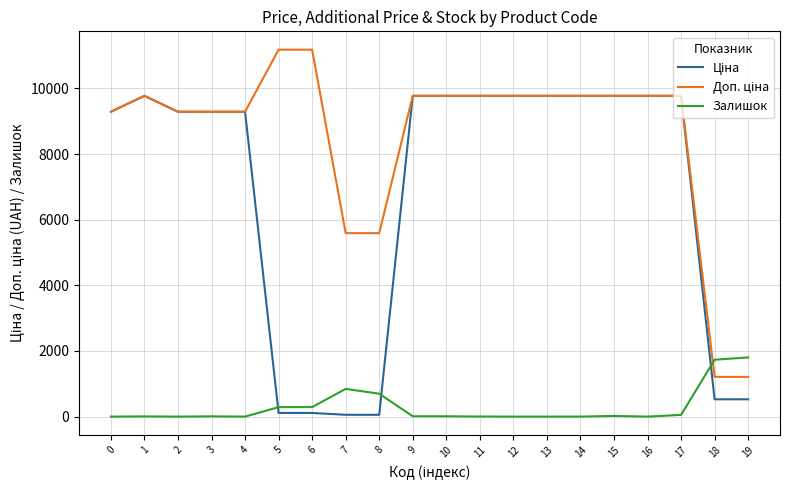

What is the value of the Доп. ціна point at the 4th from the left?

9290.5